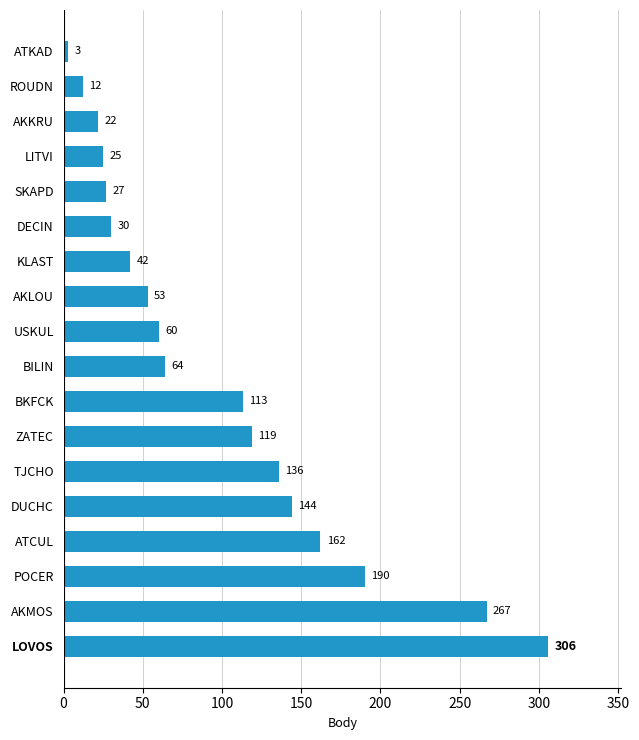

Reading bottom to top, list all the values displayed in this chart.

LOVOS=306	AKMOS=267	POCER=190	ATCUL=162	DUCHC=144	TJCHO=136	ZATEC=119	BKFCK=113	BILIN=64	USKUL=60	AKLOU=53	KLAST=42	DECIN=30	SKAPD=27	LITVI=25	AKKRU=22	ROUDN=12	ATKAD=3